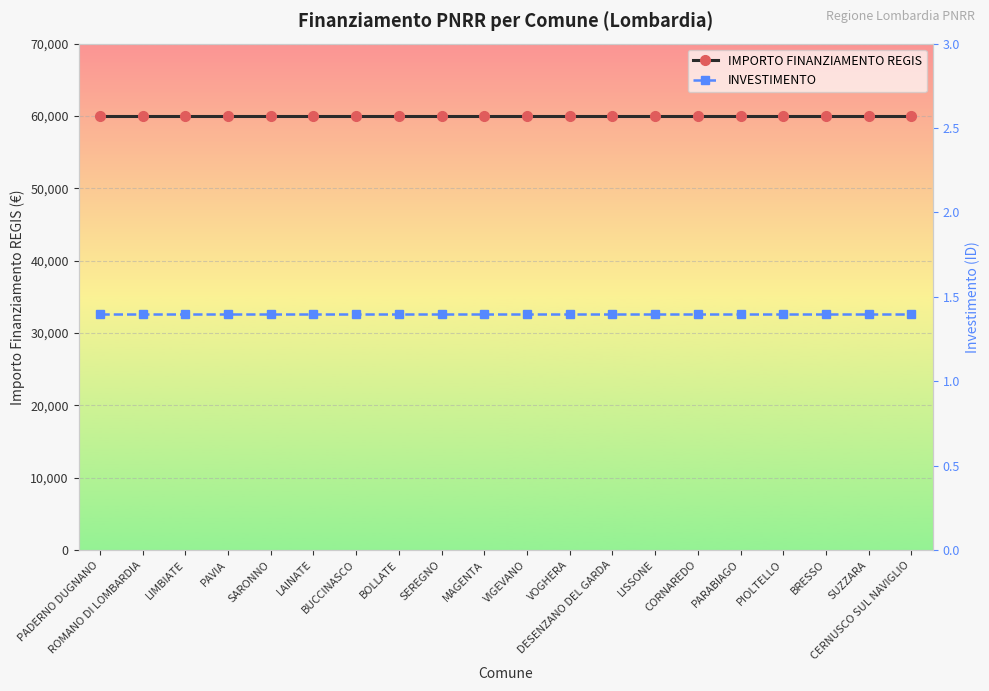

What is the sum of all INVESTIMENTO values?

28.0